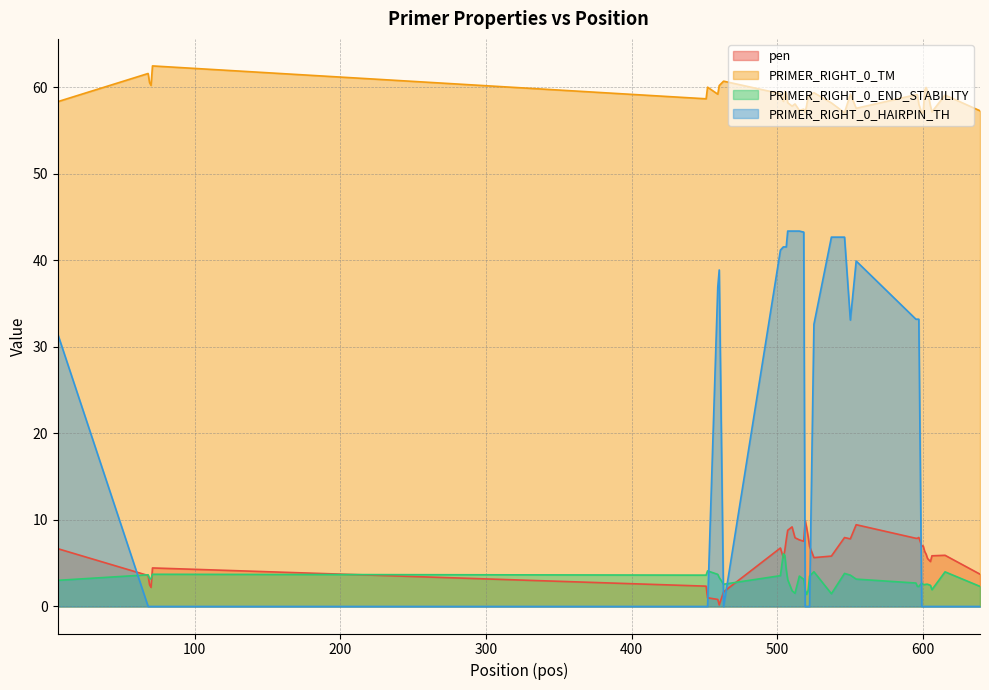

What is the difference between the highest and lowest values at 597?

55.7